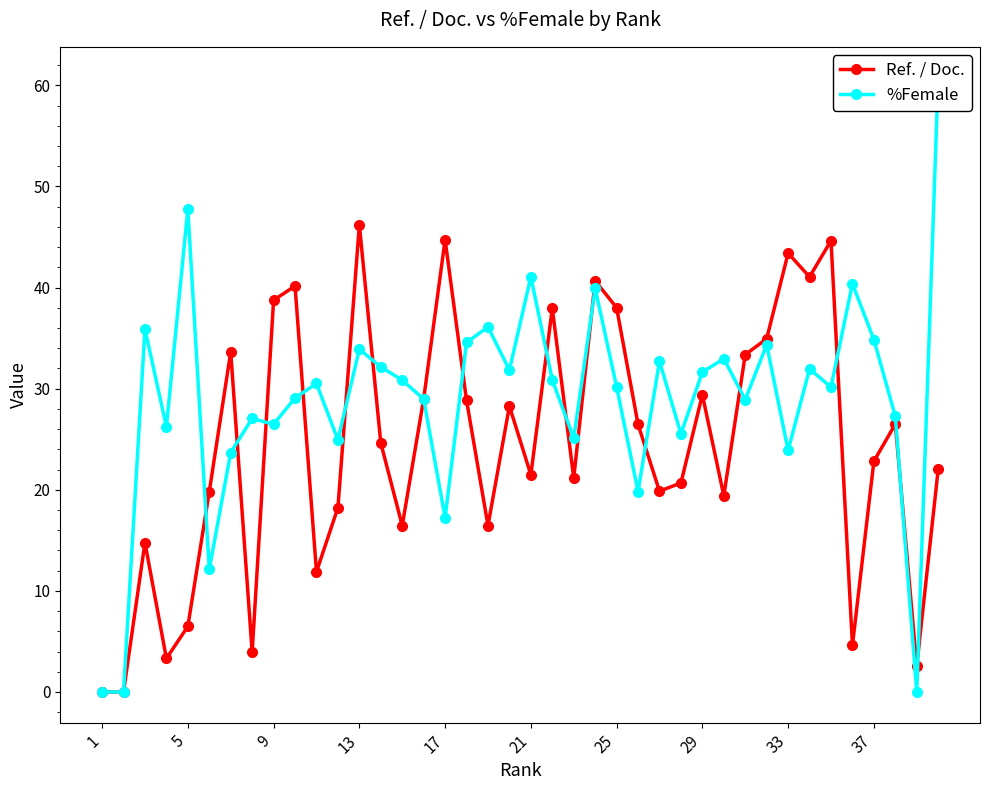

What is the value of the %Female point at the 19th from the left?

36.1